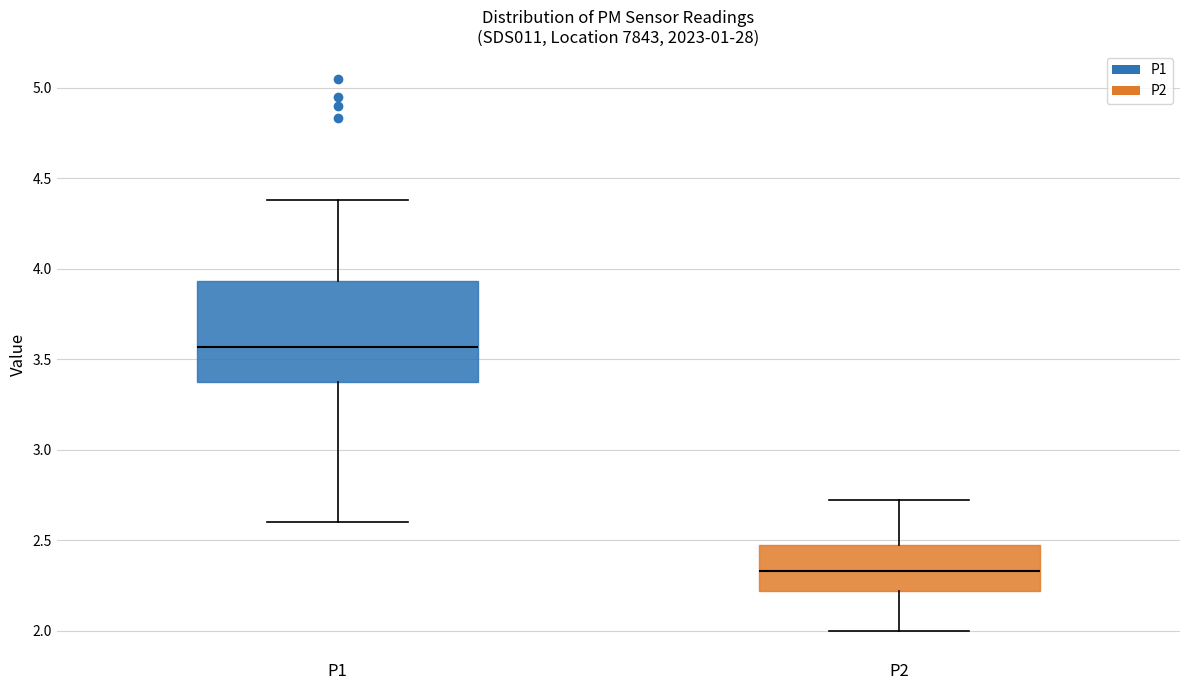

Which box is the tallest, from its lower edge to its upper edge?

P1